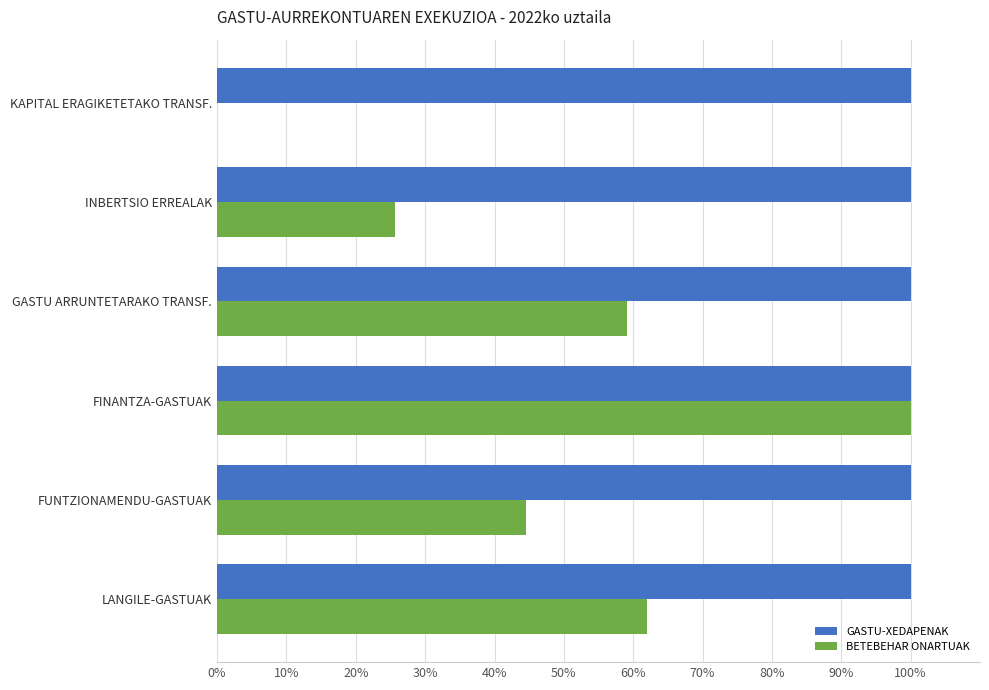

Which series changed the most between LANGILE-GASTUAK and FUNTZIONAMENDU-GASTUAK?

BETEBEHAR ONARTUAK